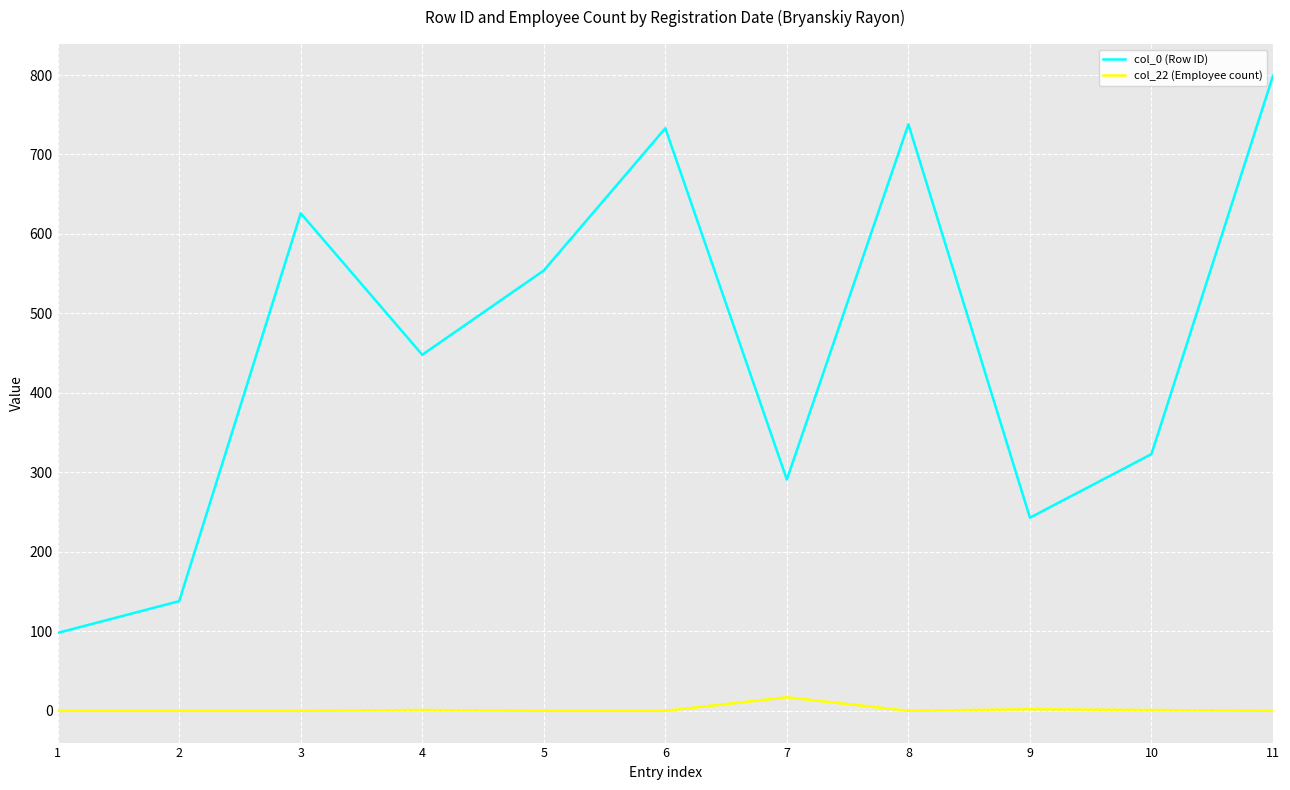

At which category is the sum across all series the highest?

11